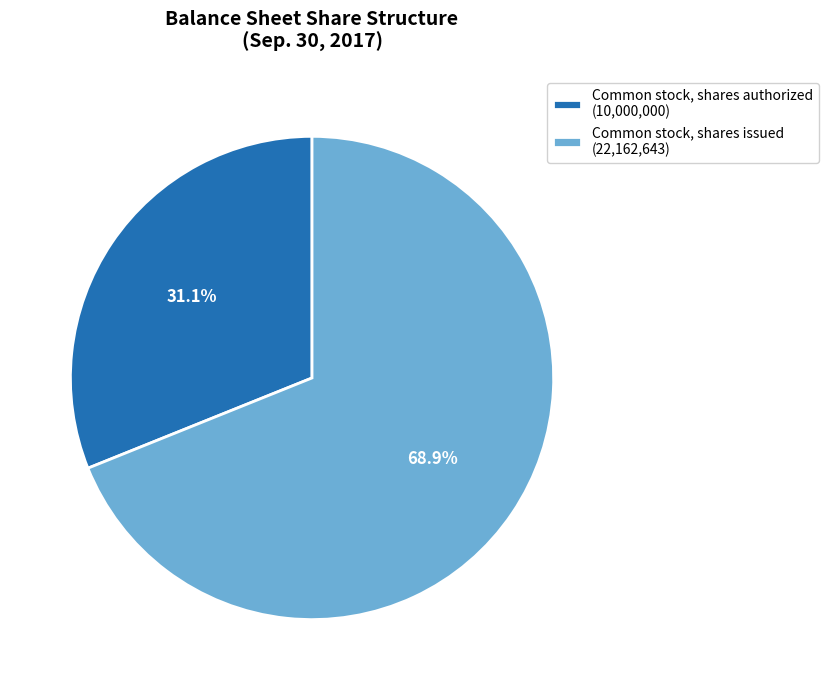

To the nearest percent, what percentage of the pie is Common stock, shares issued?

69%